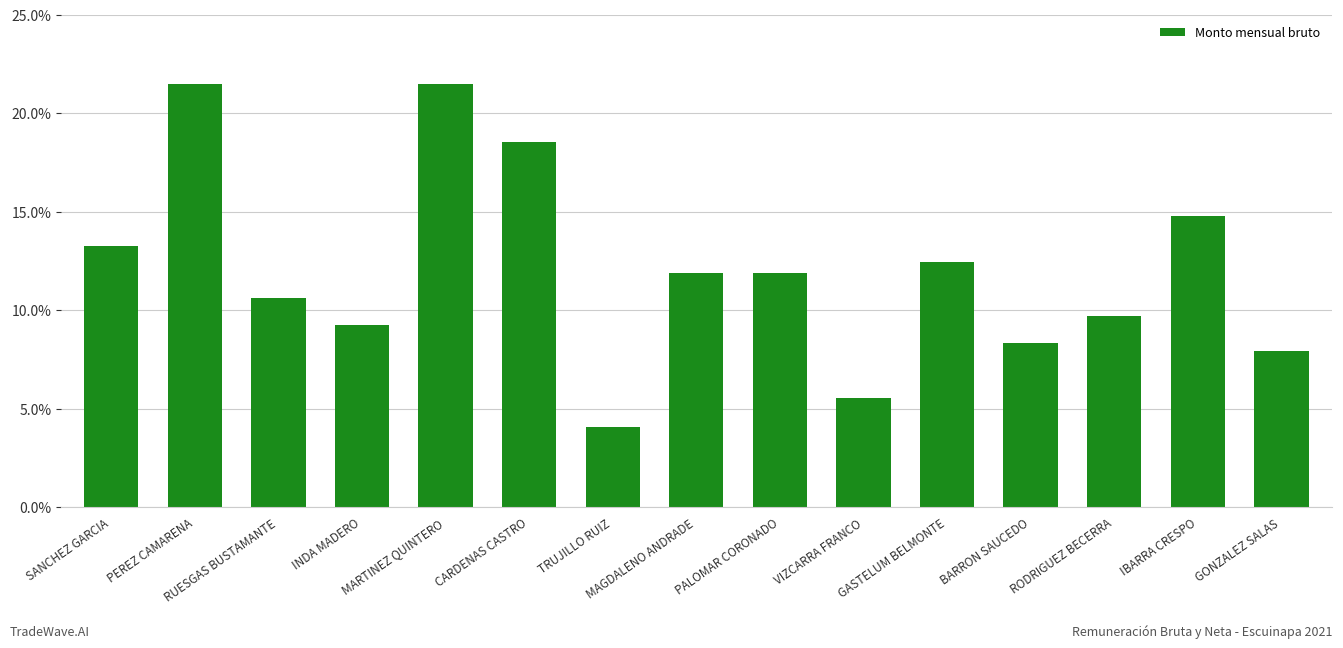

Reading left to right, what are all the values shown in this chart?

SANCHEZ GARCIA=13.2	PEREZ CAMARENA=21.5	RUESGAS BUSTAMANTE=10.6	INDA MADERO=9.3	MARTINEZ QUINTERO=21.5	CARDENAS CASTRO=18.5	TRUJILLO RUIZ=4.1	MAGDALENO ANDRADE=11.9	PALOMAR CORONADO=11.9	VIZCARRA FRANCO=5.6	GASTELUM BELMONTE=12.5	BARRON SAUCEDO=8.3	RODRIGUEZ BECERRA=9.7	IBARRA CRESPO=14.8	GONZALEZ SALAS=7.9